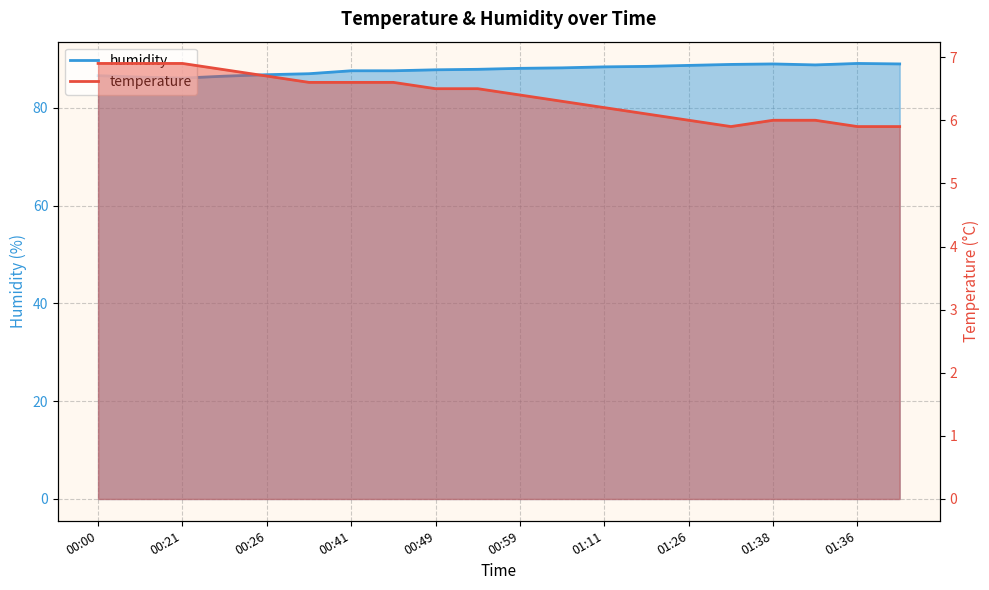

What is the maximum value shown in the chart?

89.1